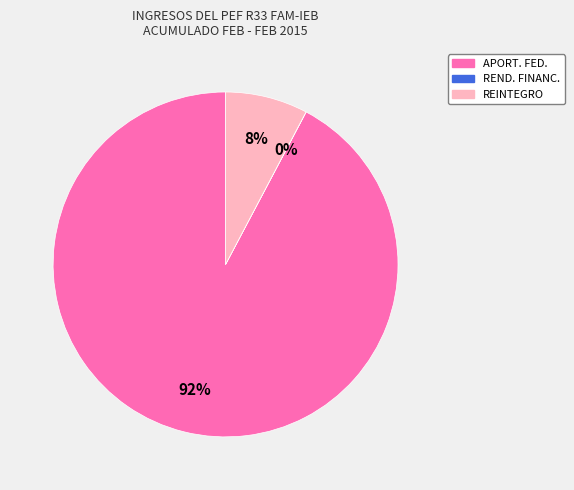

Is there a majority slice in this chart?

Yes